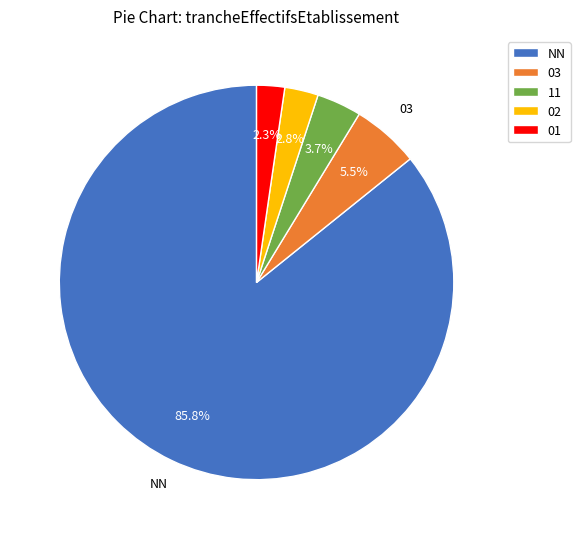

What percentage is NOT represented by 01?

97.7%